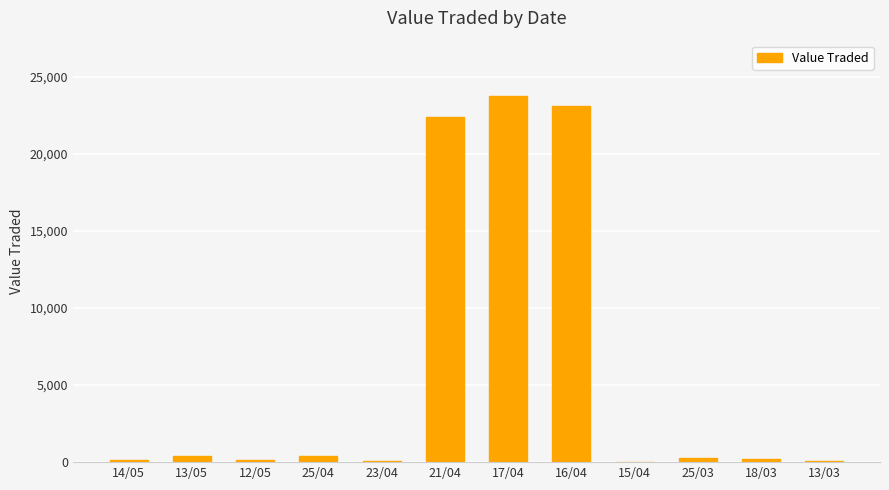

Are the bars horizontal?

No